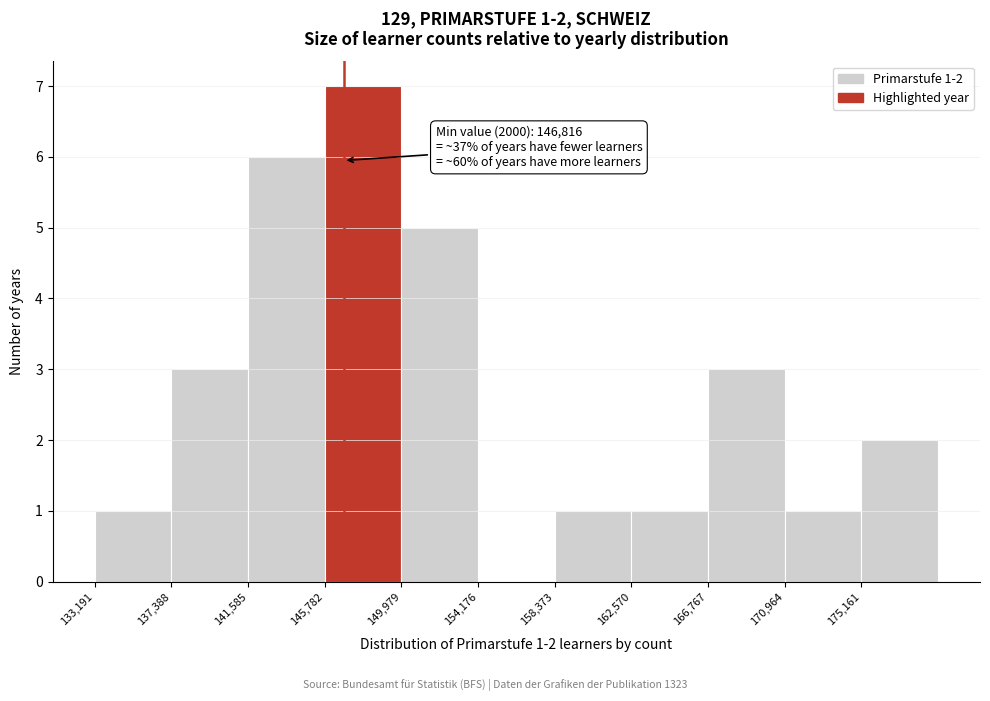

Over which range of the x-axis is the bar tallest?

146000 to 150000